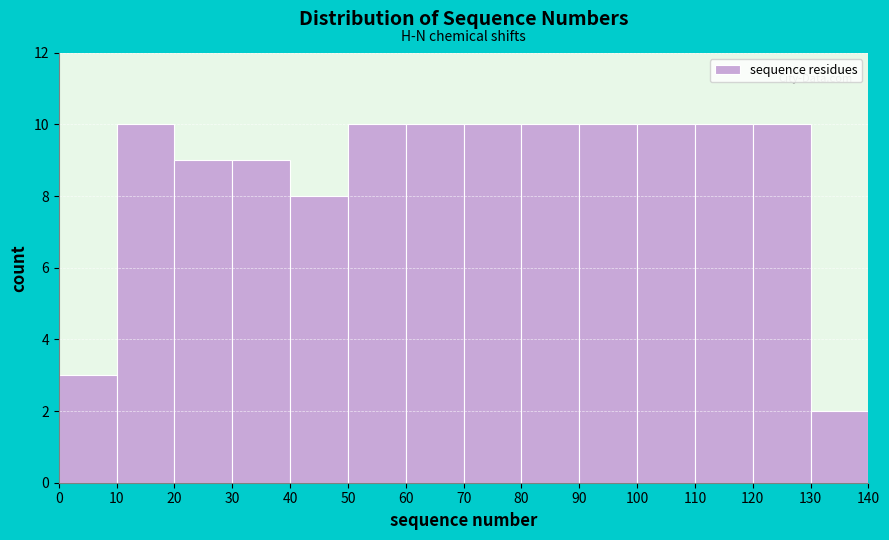

Reading left to right, transcribe this chart: for each bar, give the range it covers on the x-axis and its height. The values are not printed on the chart, so give them approximately, as read against the axis.

0 to 10: 3
10 to 20: 10
20 to 30: 9
30 to 40: 9
40 to 50: 8
50 to 60: 10
60 to 70: 10
70 to 80: 10
80 to 90: 10
90 to 100: 10
100 to 110: 10
110 to 120: 10
120 to 130: 10
130 to 140: 2